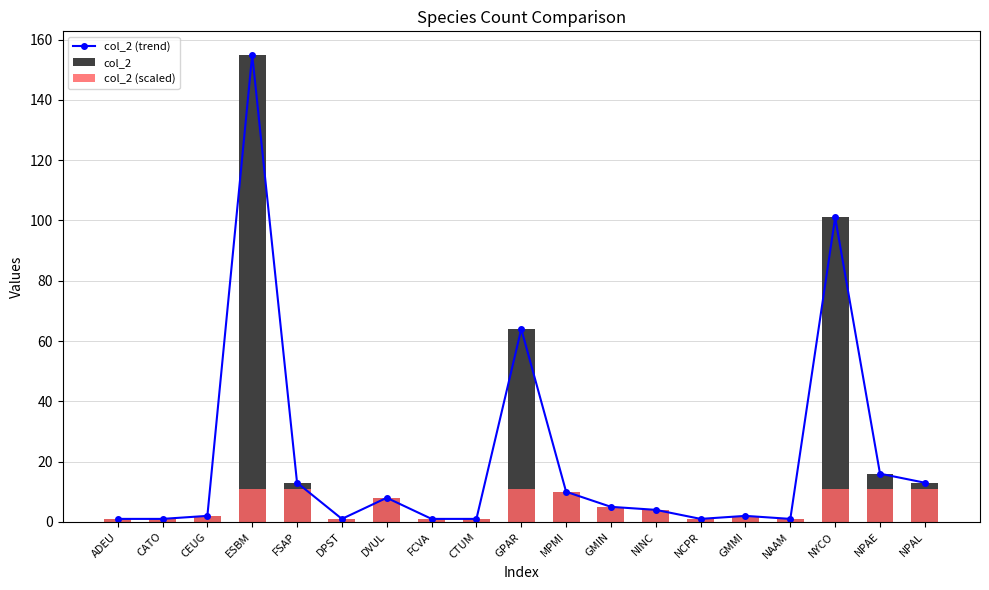

Reading right to left, what are all the values shown in this chart?

col_2 (trend): 13.0	16.0	101.0	1.0	2.0	1.0	4.0	5.0	10.0	64.0	1.0	1.0	8.0	1.0	13.0	155.0	2.0	1.0	1.0
col_2: 13.0	16.0	101.0	1.0	2.0	1.0	4.0	5.0	10.0	64.0	1.0	1.0	8.0	1.0	13.0	155.0	2.0	1.0	1.0
col_2 (scaled): 10.9	10.9	10.9	1.0	2.0	1.0	4.0	5.0	10.0	10.9	1.0	1.0	8.0	1.0	10.9	10.9	2.0	1.0	1.0